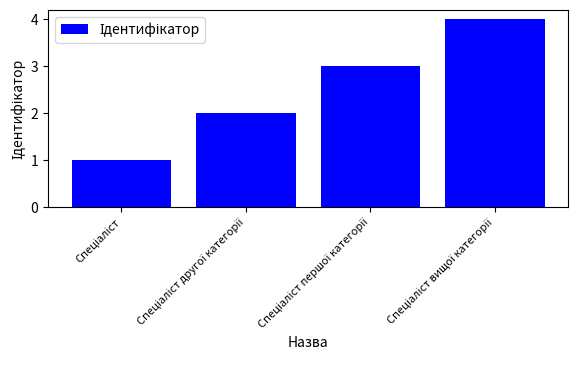

What is the difference between the maximum and minimum values?

3